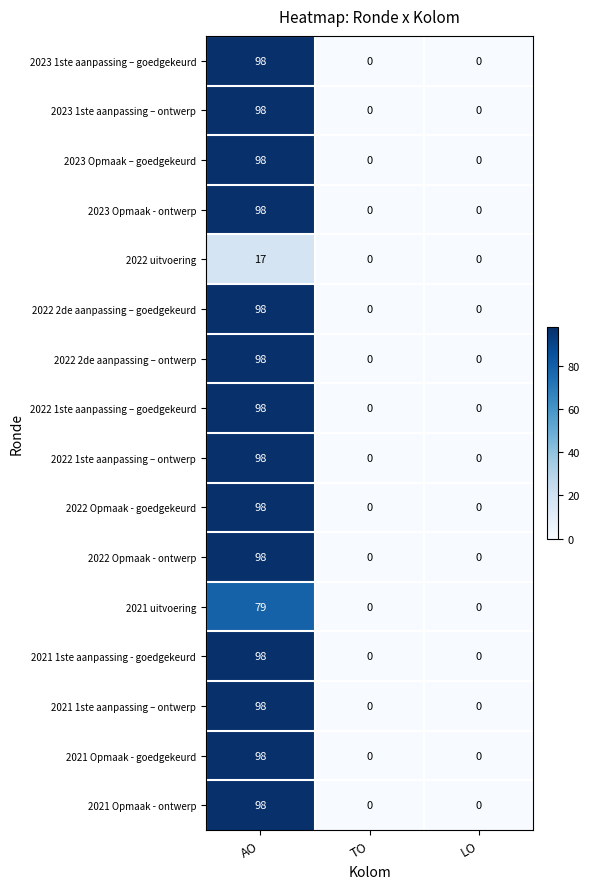

True or false: 2022 1ste aanpassing – ontwerp has a value of 98 at AO.

True